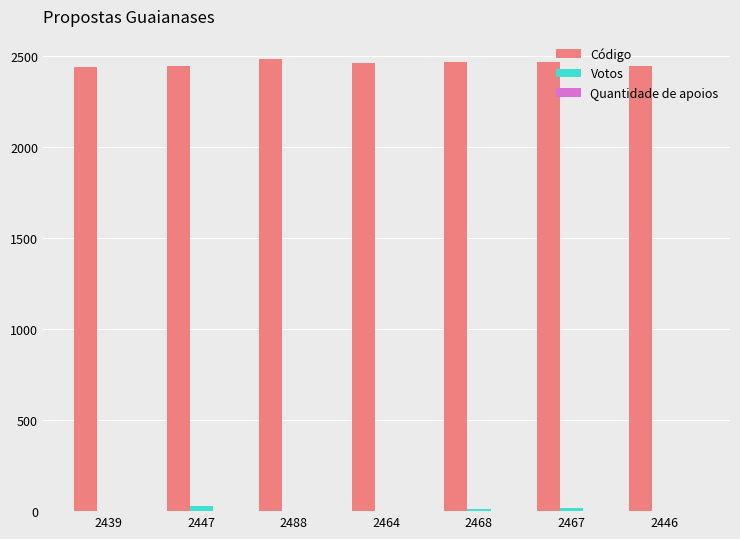

Which series has the largest total across all categories?

Código